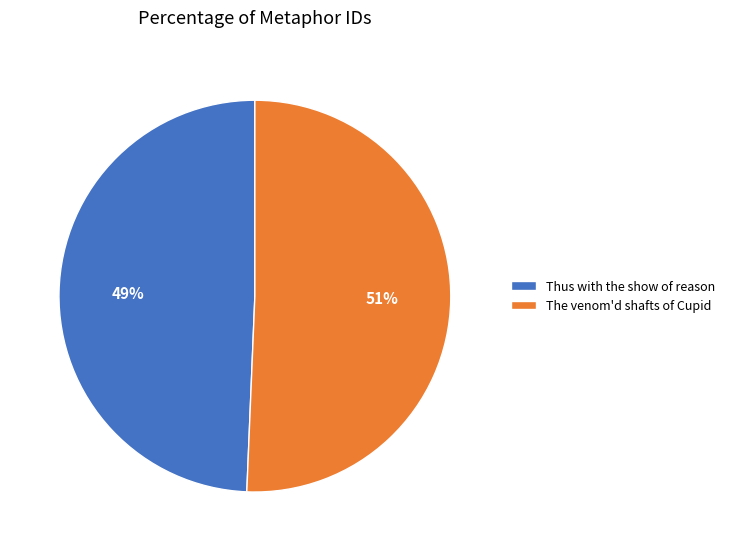

What is the largest slice in the pie chart?

The venom'd shafts of Cupid